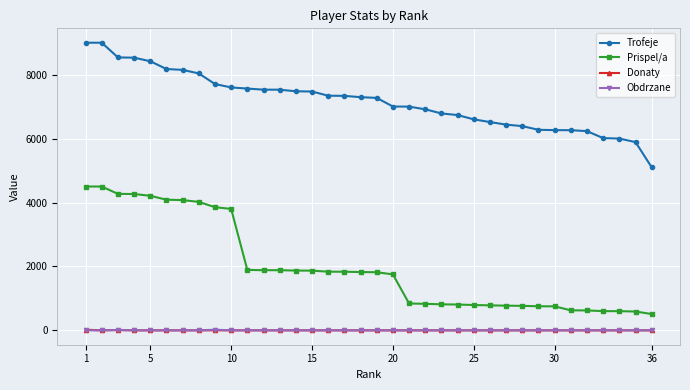

Which series has the largest total across all categories?

Trofeje